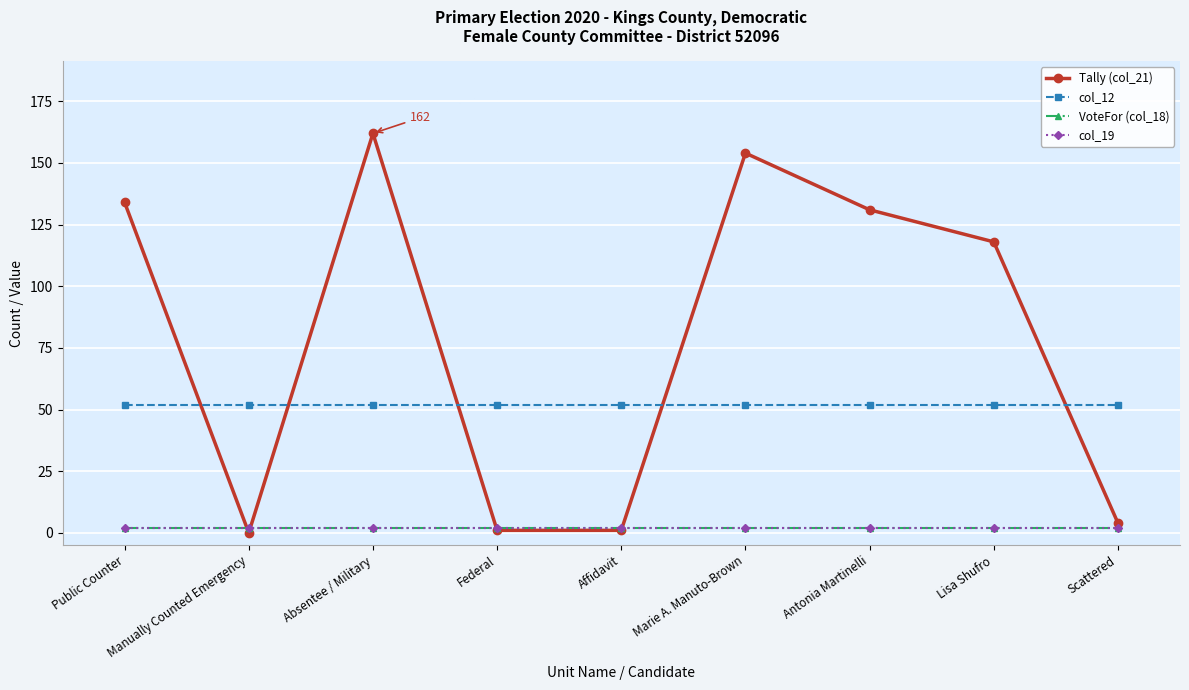

True or false: col_19 and col_12 intersect in this chart.

False